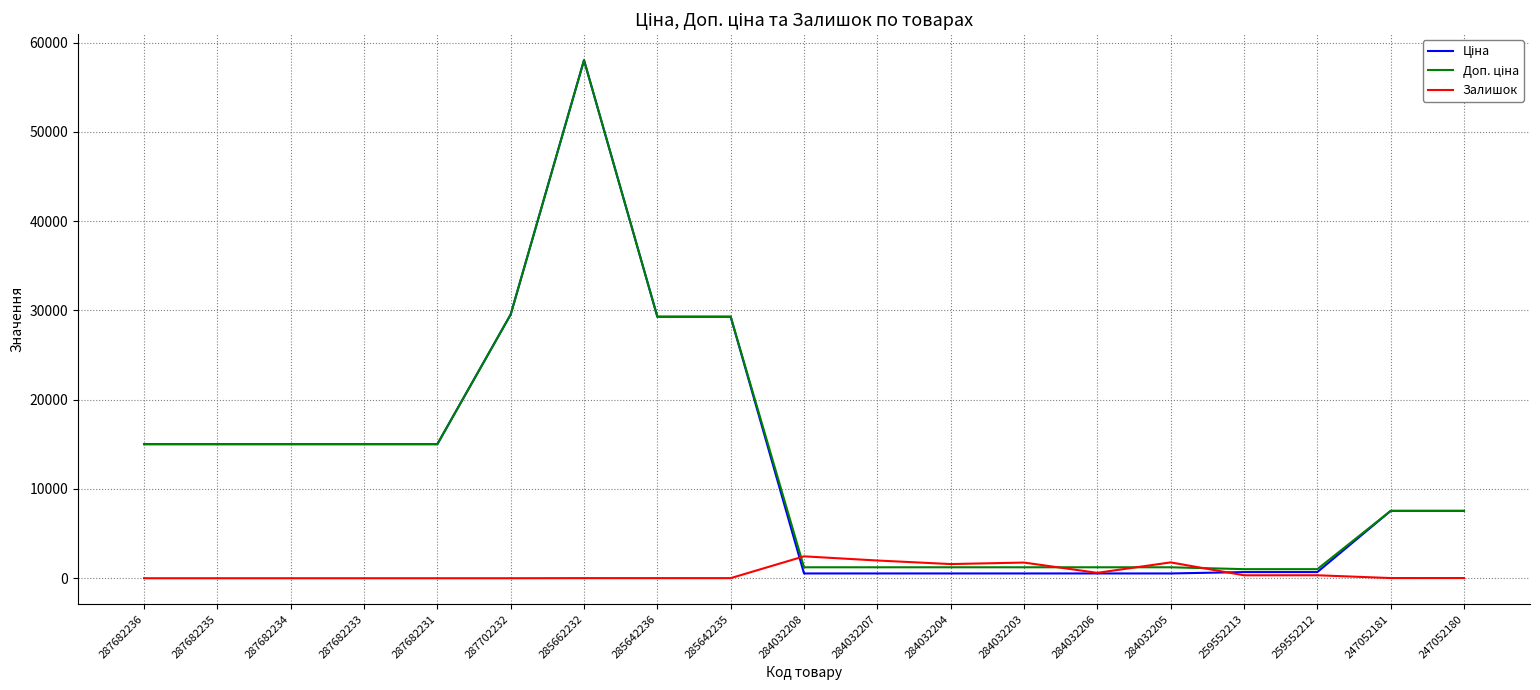

What is the total value across all series at 259552212?

2039.9